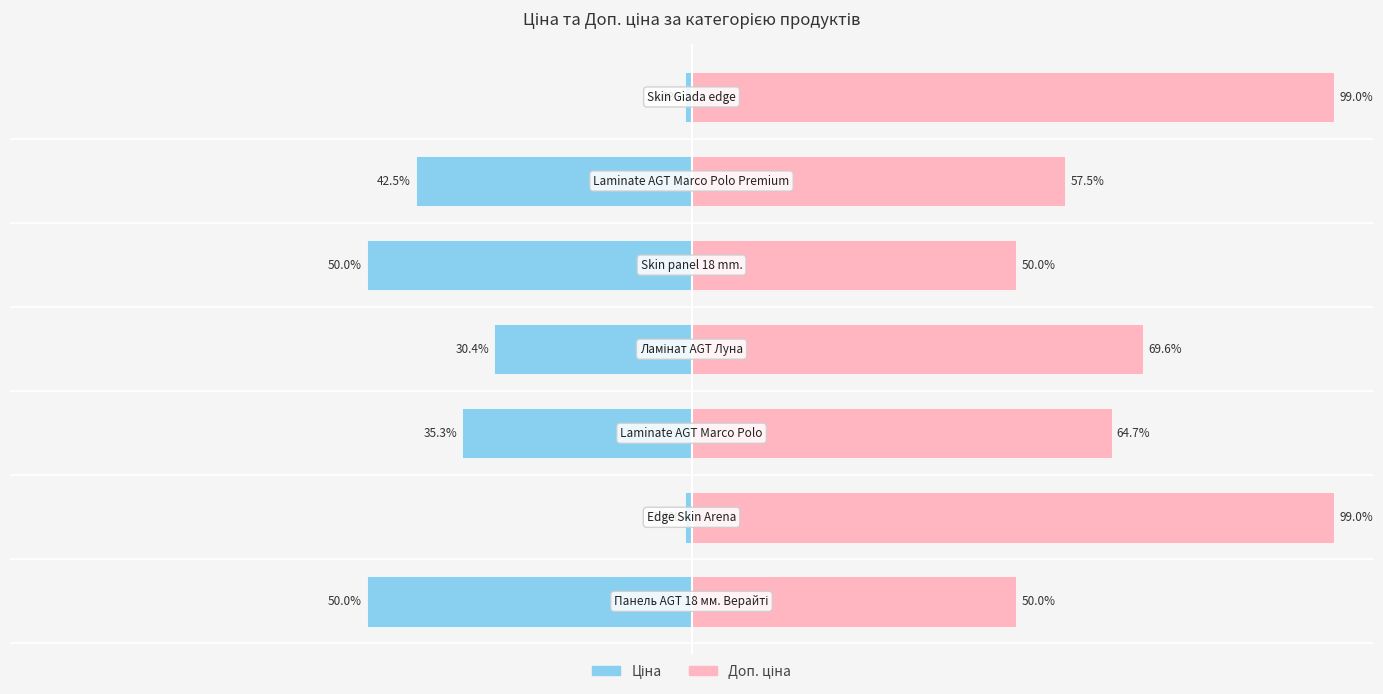

Is the value of Ціна at −125 greater than the value of Доп. ціна at −50?

No